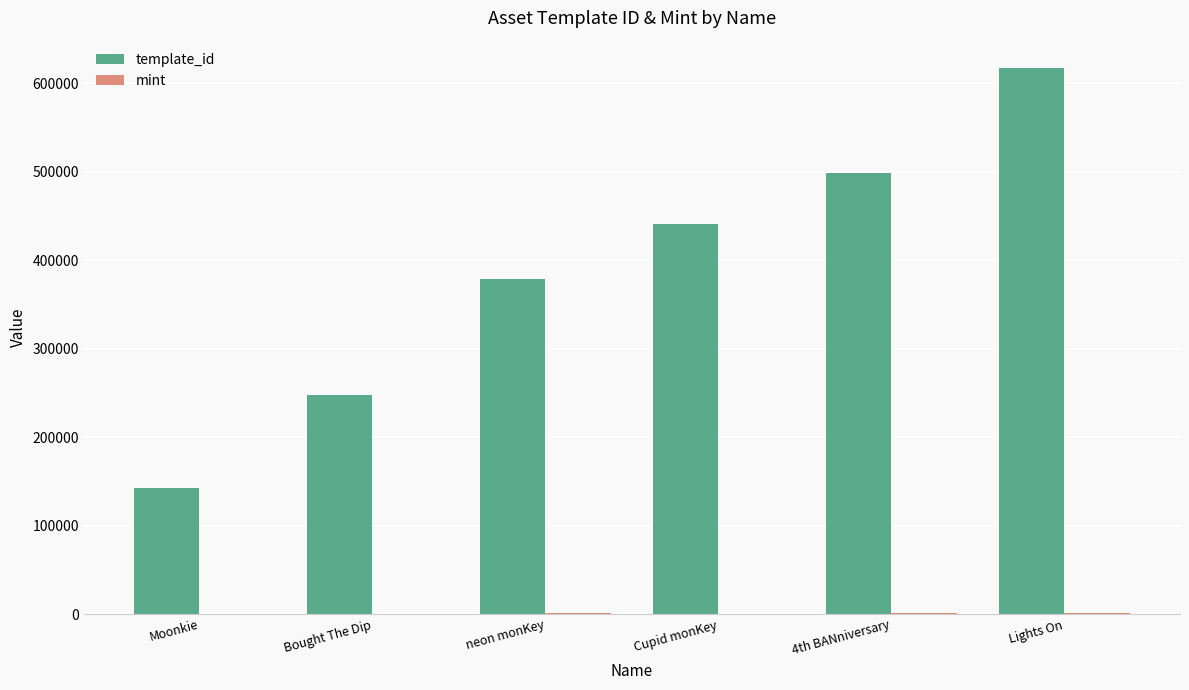

What is the sum of all template_id values?

2325660